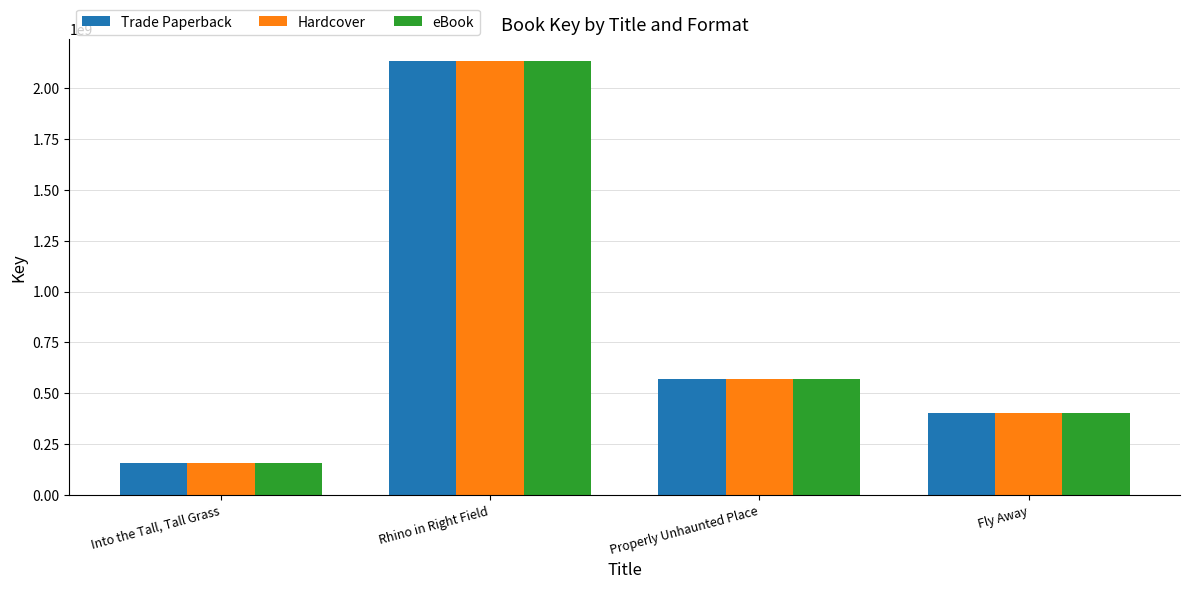

The value of eBook at Rhino in Right Field is 2135991761. True or false?

True